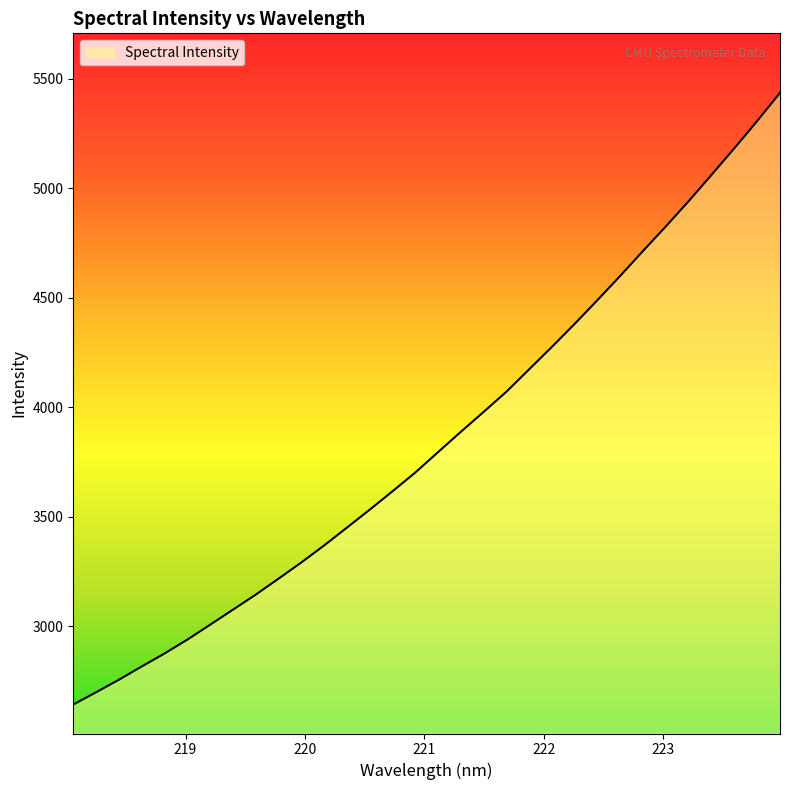

What is the maximum value shown in the chart?

5436.2